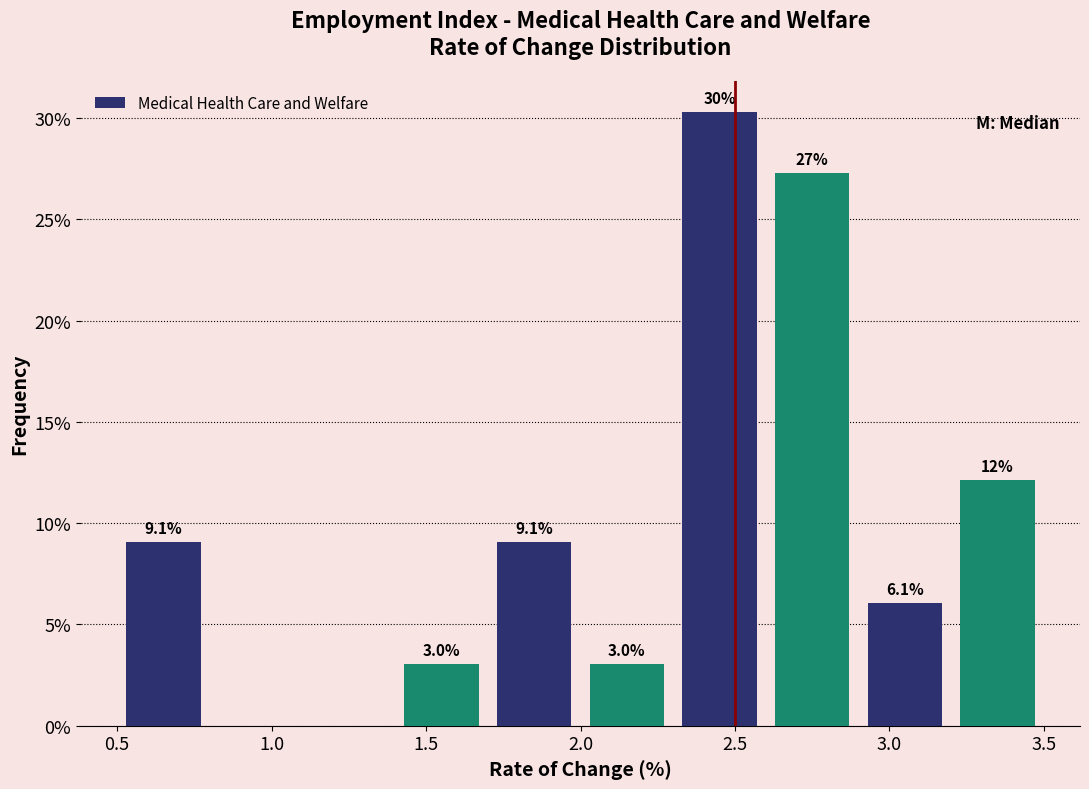

Over which range of the x-axis is the bar tallest?

2.3 to 2.6